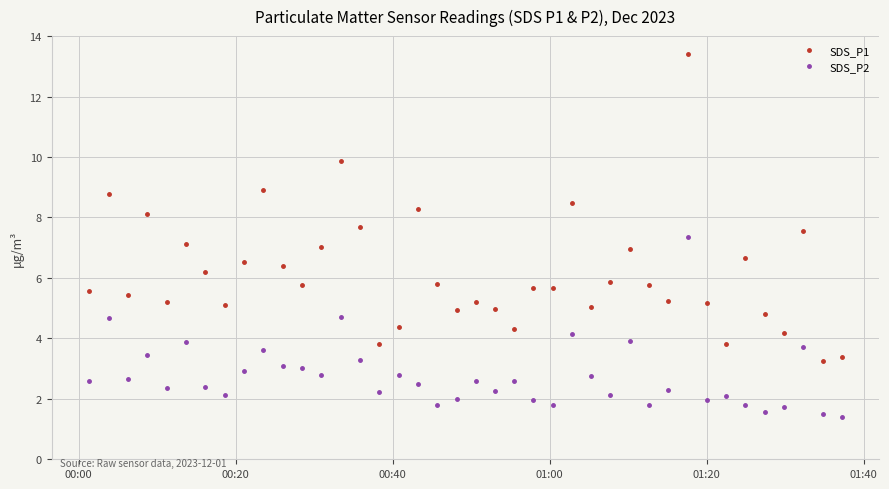

Count the number of categories in the chart.

40